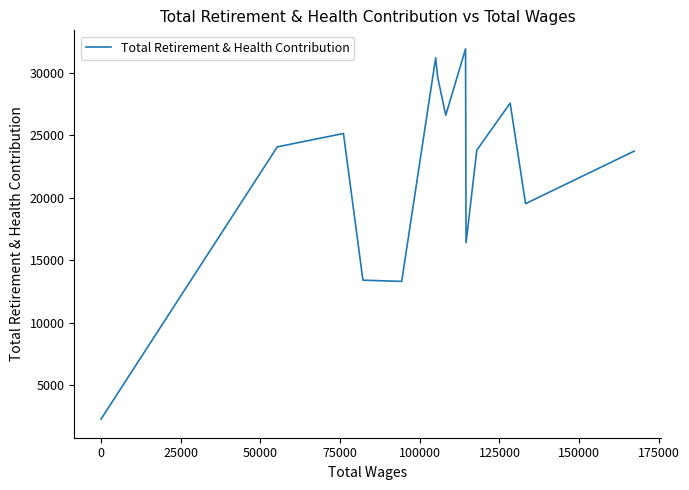

What is the difference between the values at 125000 and 13?

24330